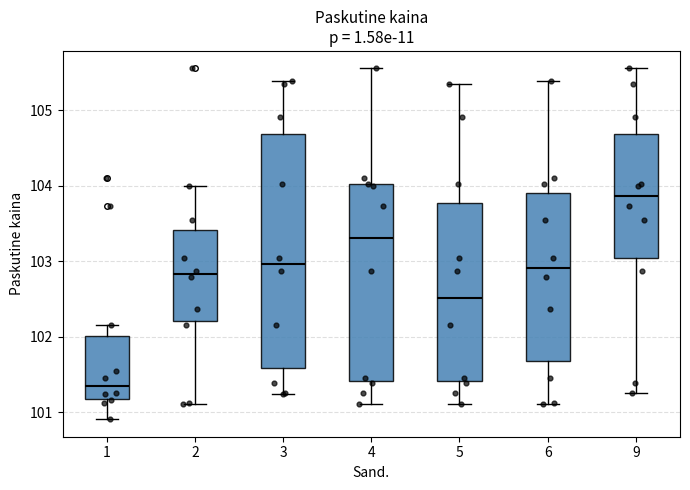

Which box's median line is the lowest?

1